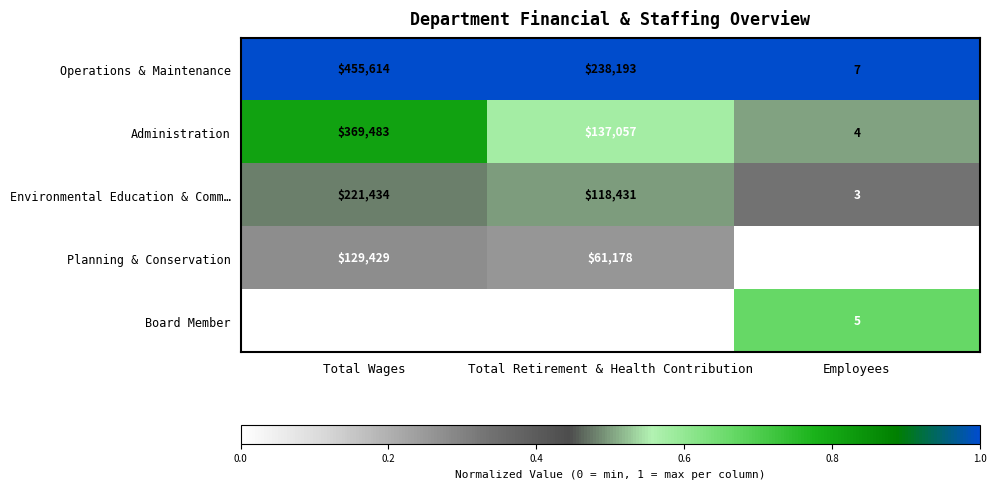

How many Administration values are between 4 and 369483?

3